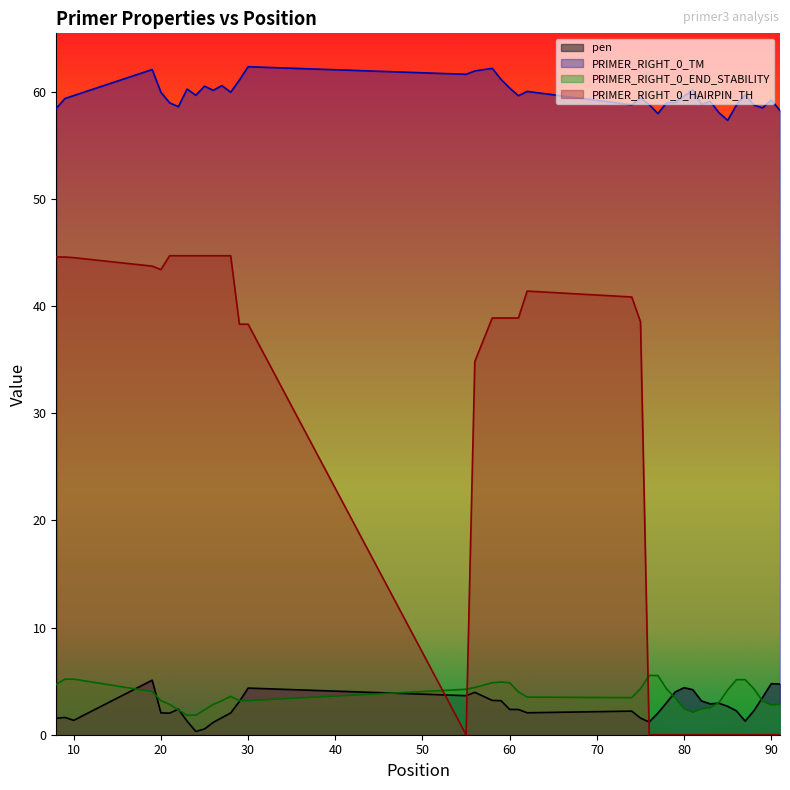

True or false: PRIMER_RIGHT_0_HAIRPIN_TH has a value of 38.9 at 58.

True